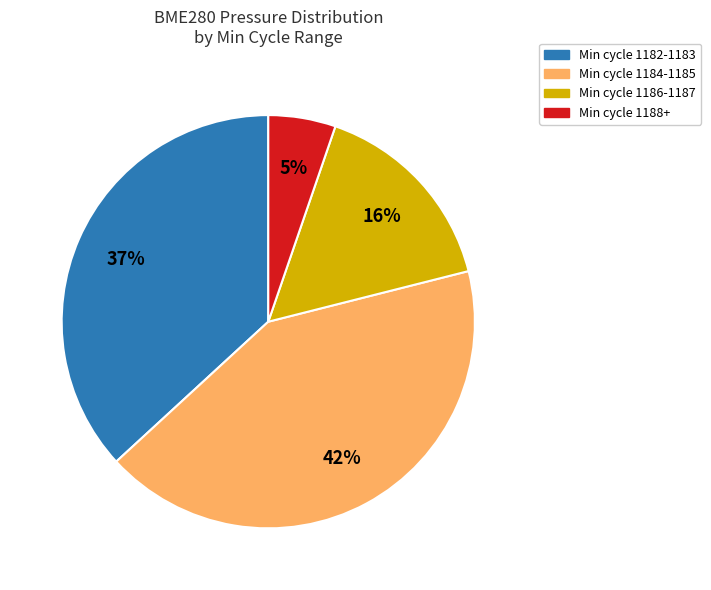

Which slice is the smallest?

Min cycle 1188+